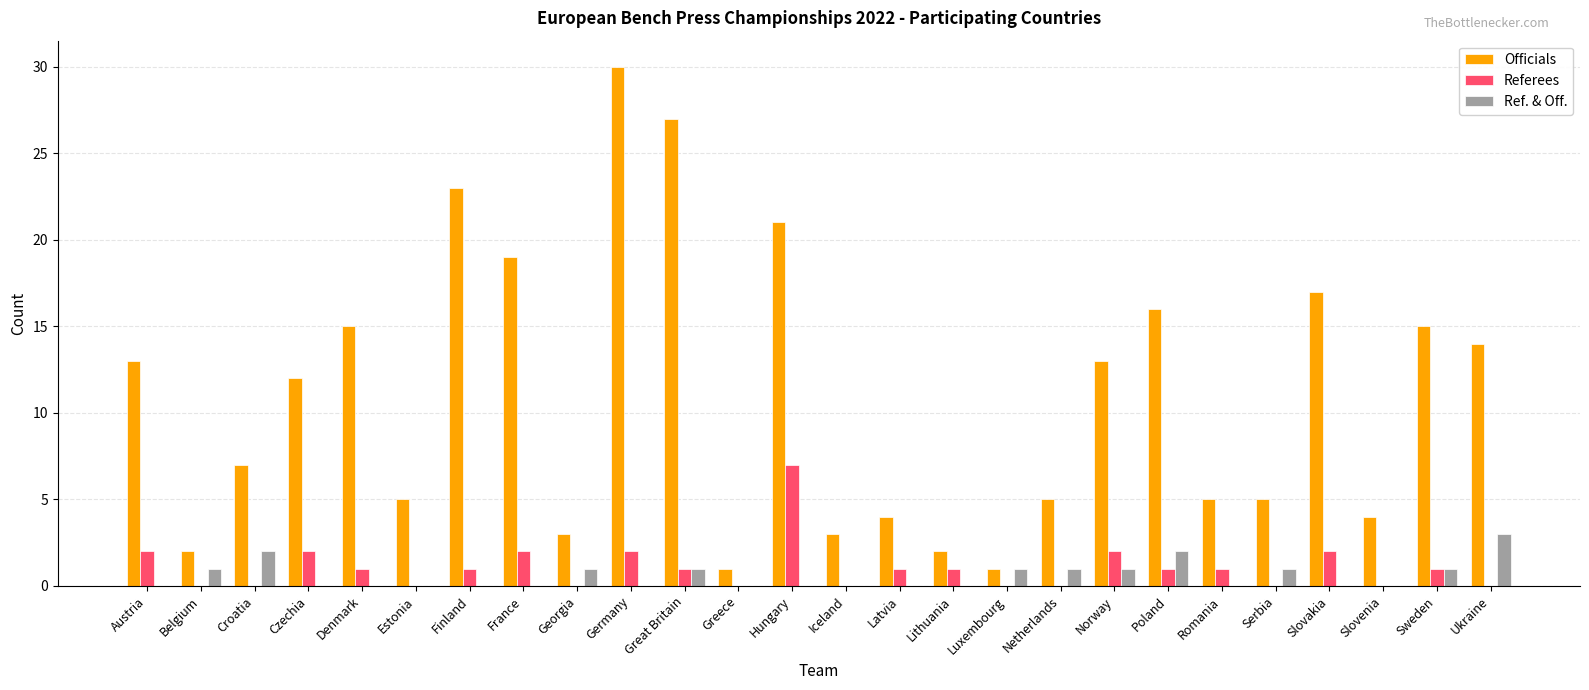

Is it true that Officials equals 8 at Estonia?

False